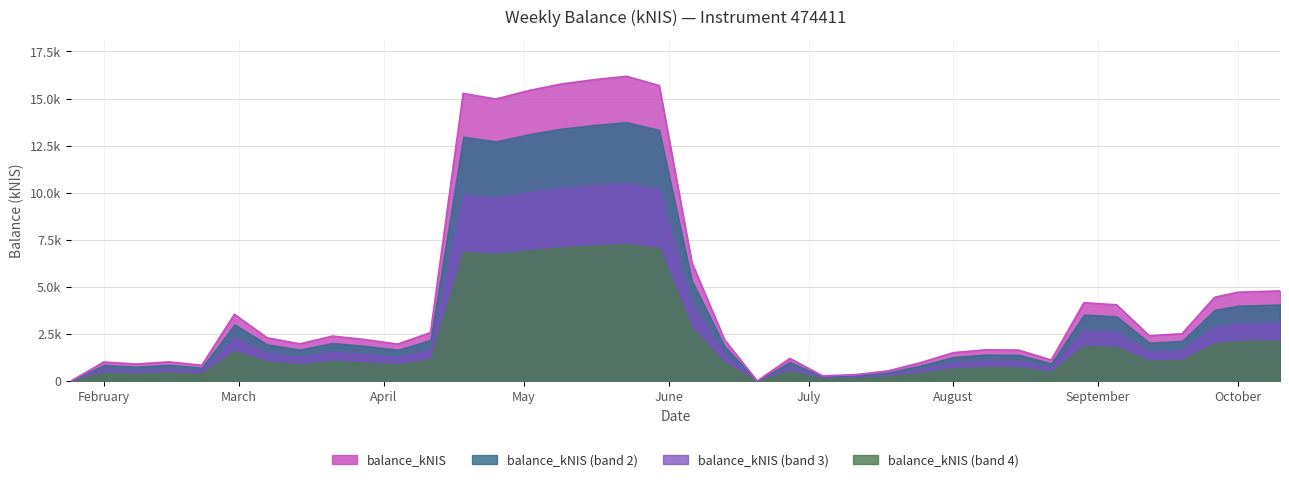

True or false: the data shows 15272.7 at 2024-04-18.

True